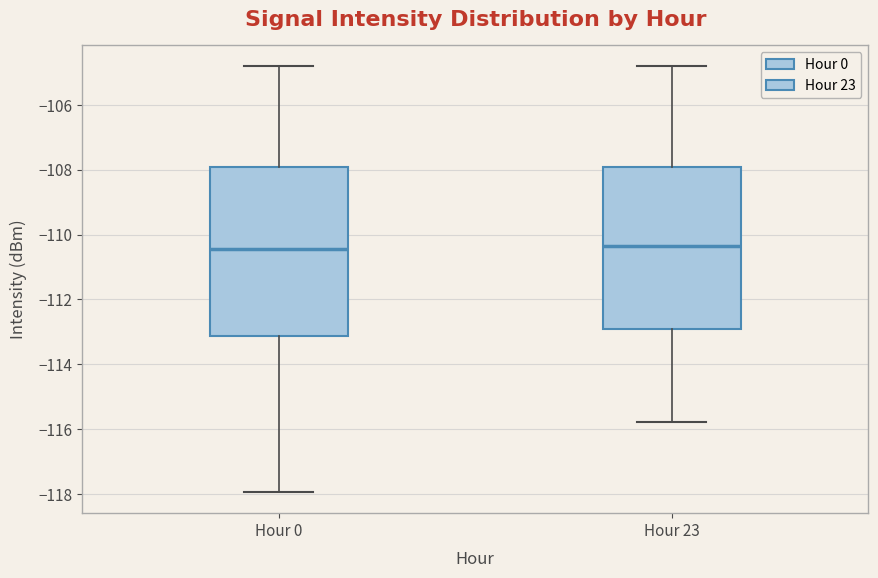

Reading left to right, read every box against the y-axis: the position of its median line, the range the box covers, and the ends of its whiskers. The values are not printed on the chart, so give them approximately, as read against the axis.

Hour 0: median -110.4, box -113.2 to -108.0, whiskers -118.0 to -104.8
Hour 23: median -110.4, box -113.0 to -108.0, whiskers -115.8 to -104.8